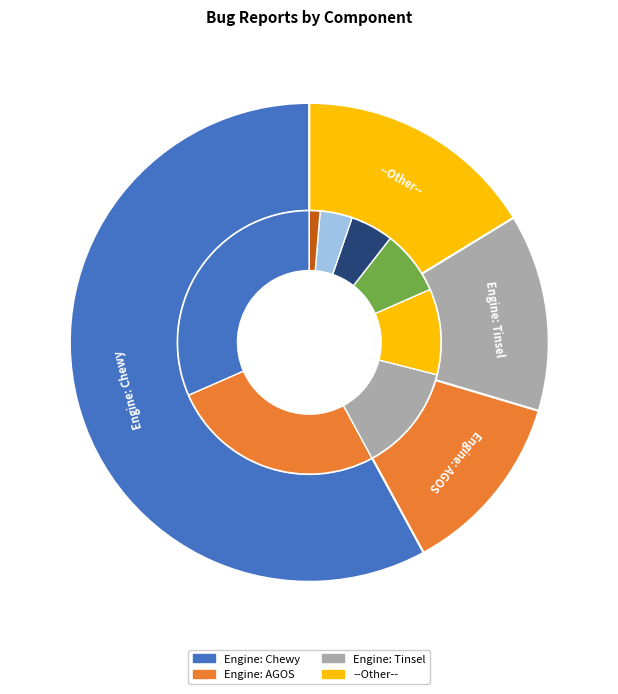

To the nearest percent, what is the difference between the largest and smallest slice percentages?

45%